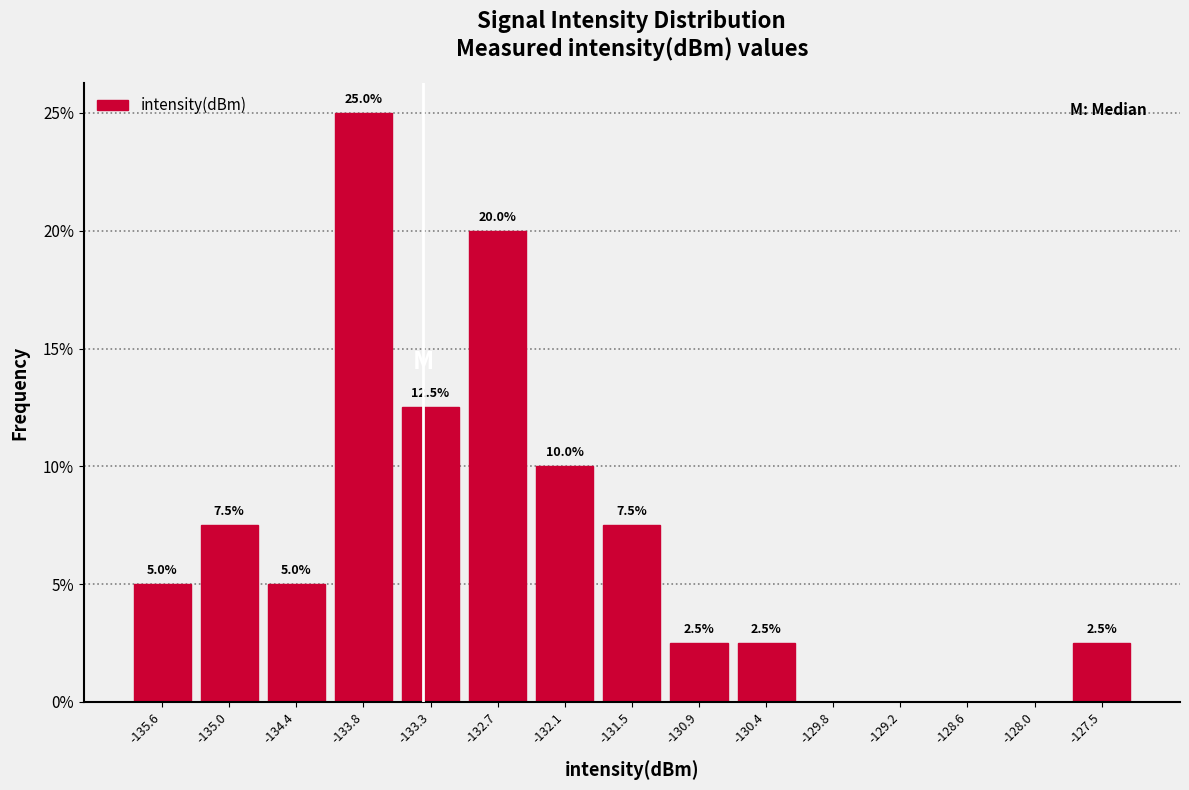

Which range on the x-axis has the tallest bar?

-134.1 to -133.5